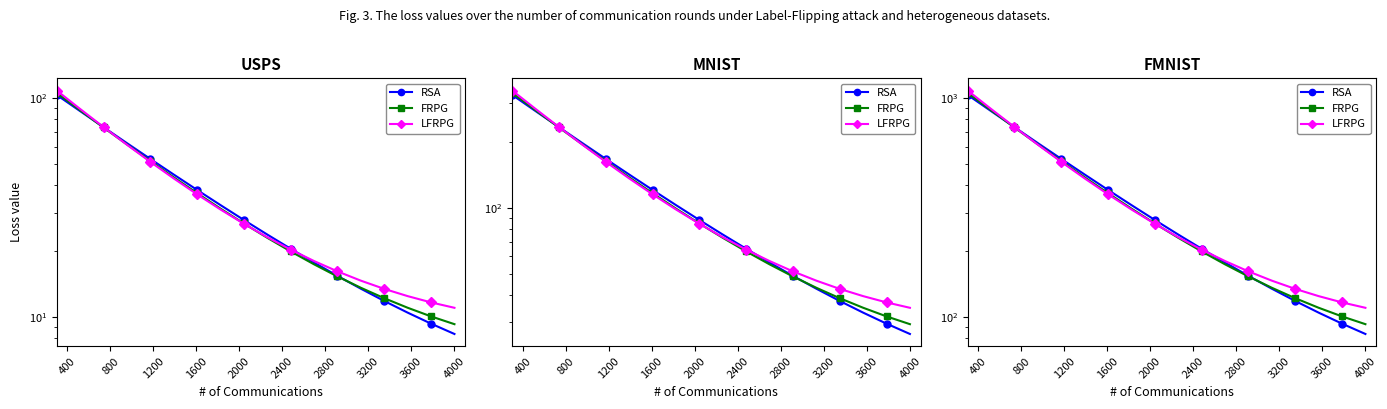

What is the total value across all series at 800?

2643.9